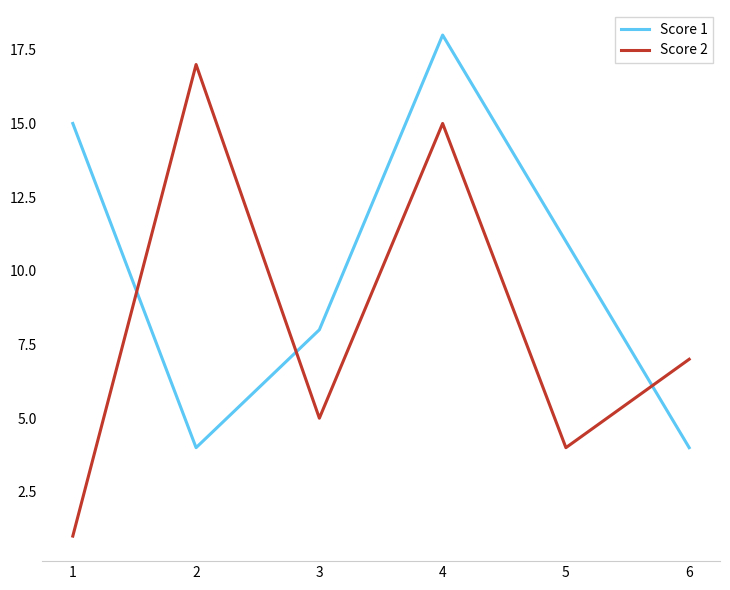

What is the difference between the second highest and second lowest values in the Score 2 series?

11